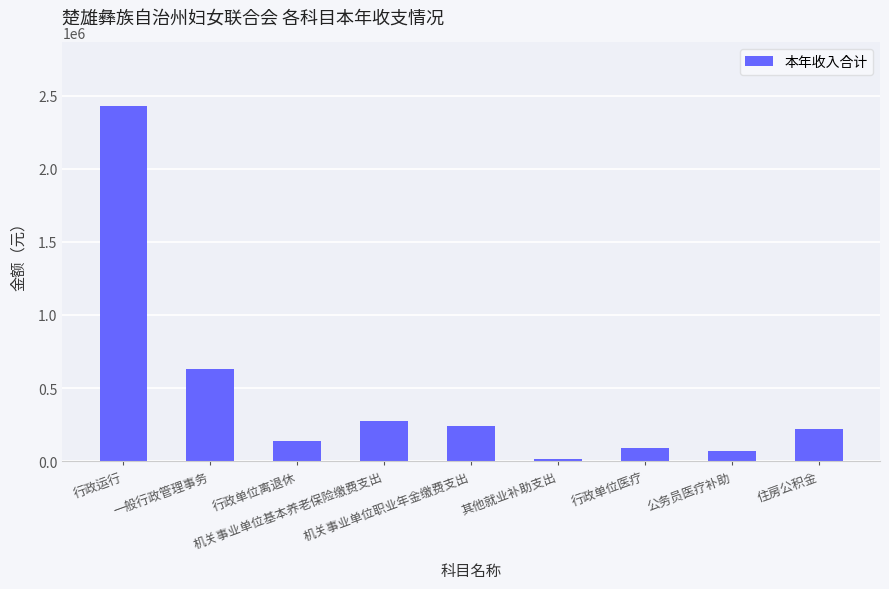

How many values are below 222979?

4